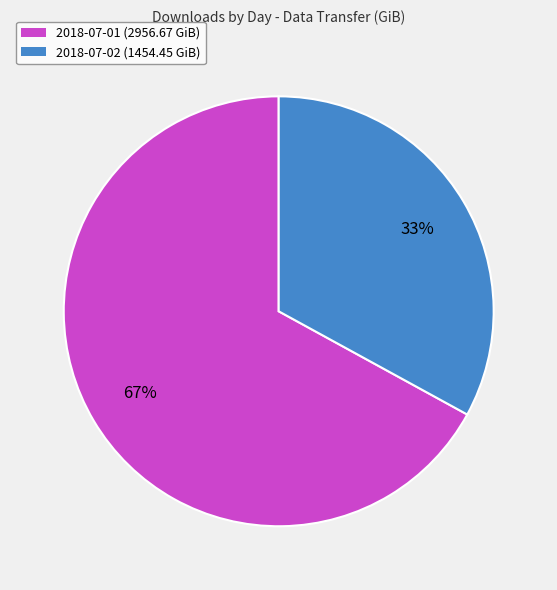

What is the largest slice in the pie chart?

2018-07-01